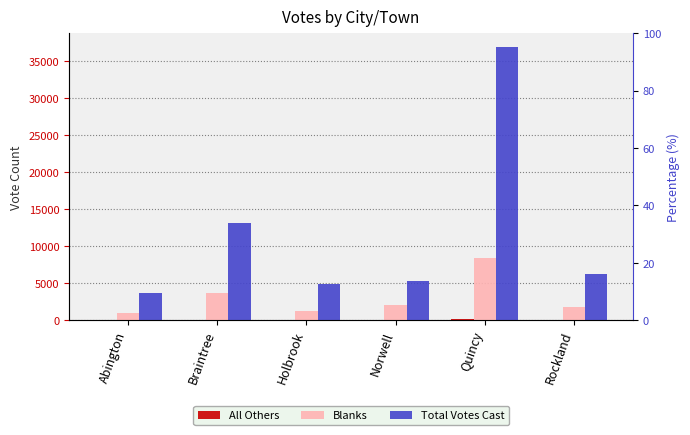

What is the difference between the maximum and second lowest values in the Total Votes Cast series?

31923